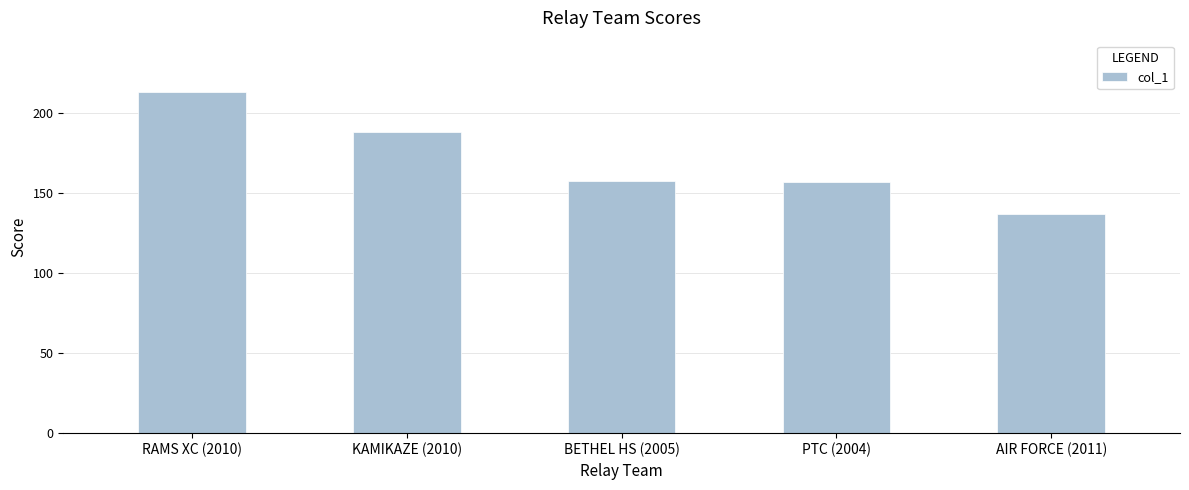

Reading left to right, list all the values displayed in this chart.

213.0	187.8	157.5	156.5	137.0